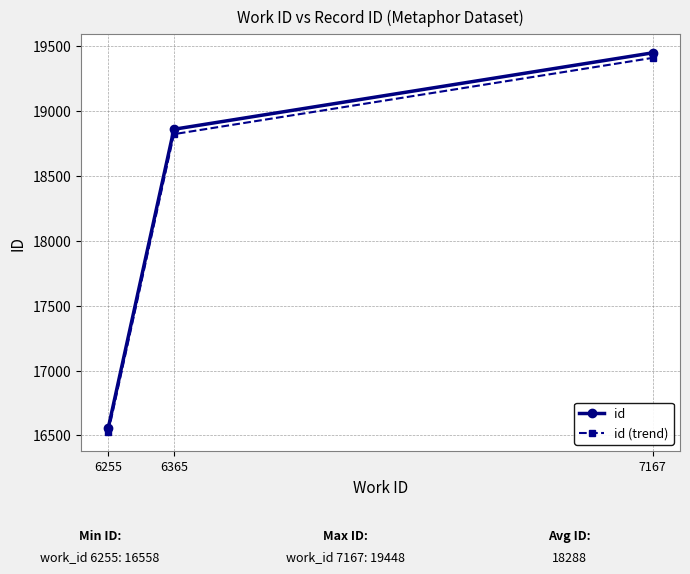

Which series changed the most between 6255 and 6365?

id